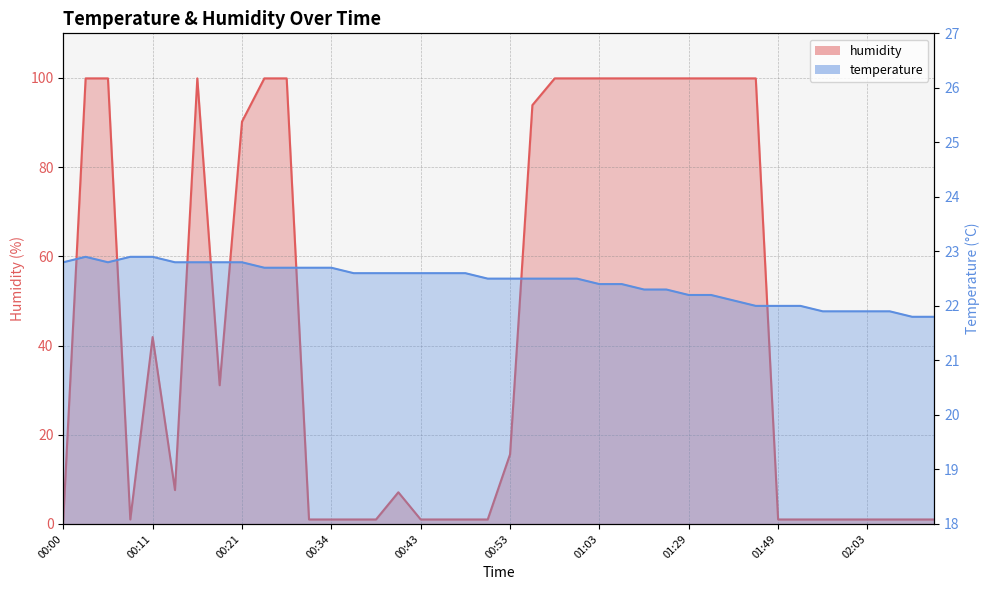

Rank the series by their average value, from highest to lowest.

humidity, temperature